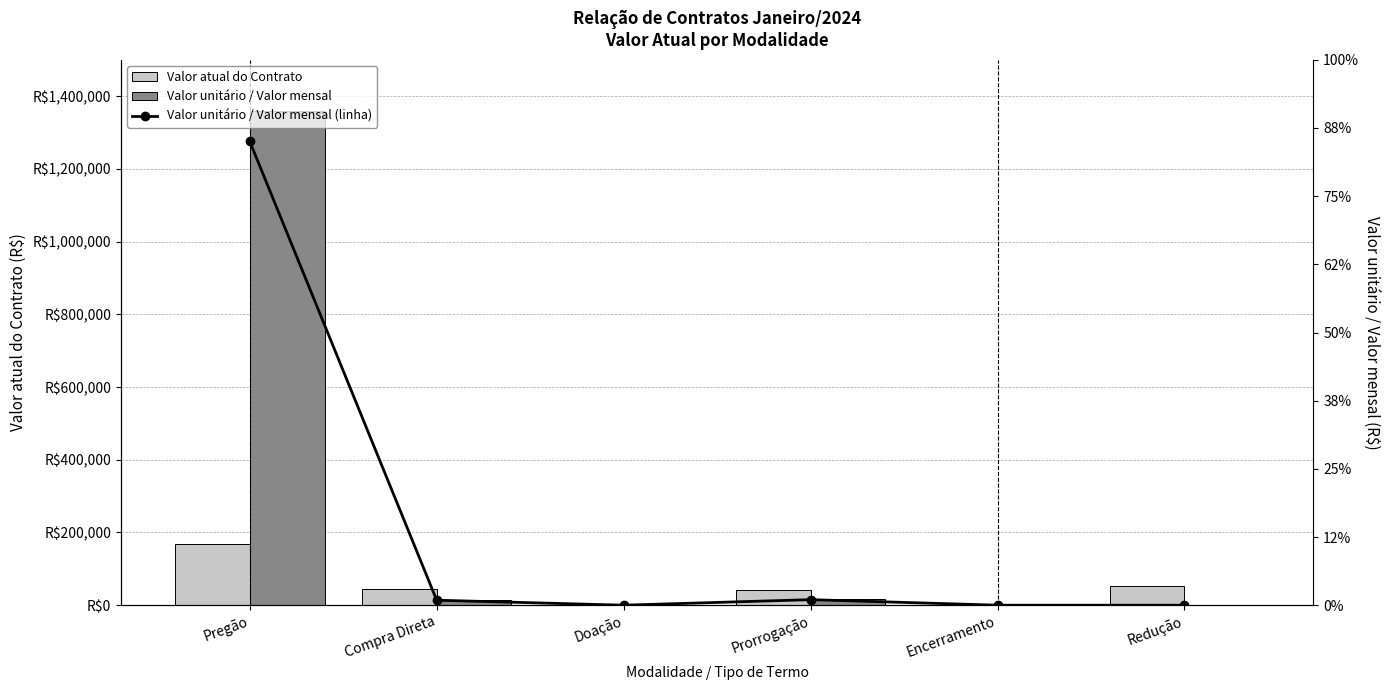

Is it true that Valor unitário / Valor mensal (linha) equals 0.0 at Doação?

True